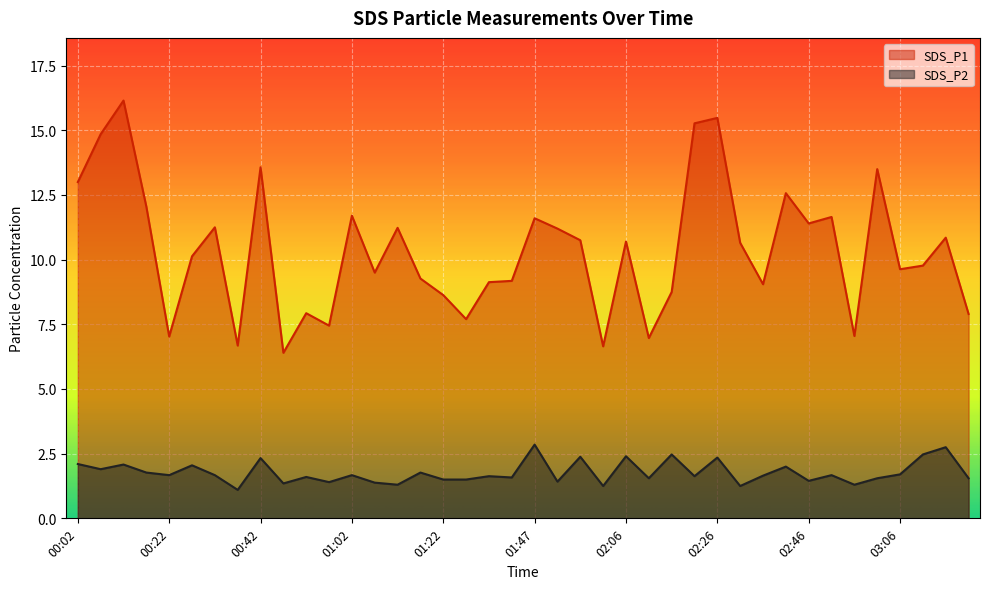

List the labels in order of SDS_P2 value, smallest first.

00:37, 02:01, 02:31, 01:12, 02:56, 00:47, 01:07, 00:57, 01:52, 02:46, 01:22, 01:27, 02:11, 03:01, 03:21, 01:42, 00:52, 01:37, 02:21, 02:36, 00:22, 00:32, 01:02, 02:51, 03:06, 00:17, 01:17, 00:07, 02:41, 00:27, 00:12, 00:02, 00:42, 02:26, 01:57, 02:06, 02:16, 03:11, 03:16, 01:47